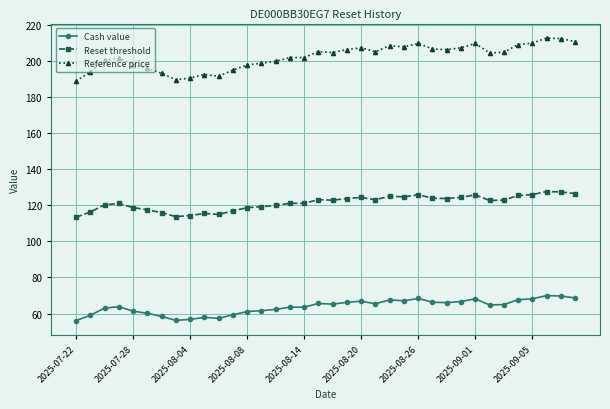

How many data points does each series have?

36